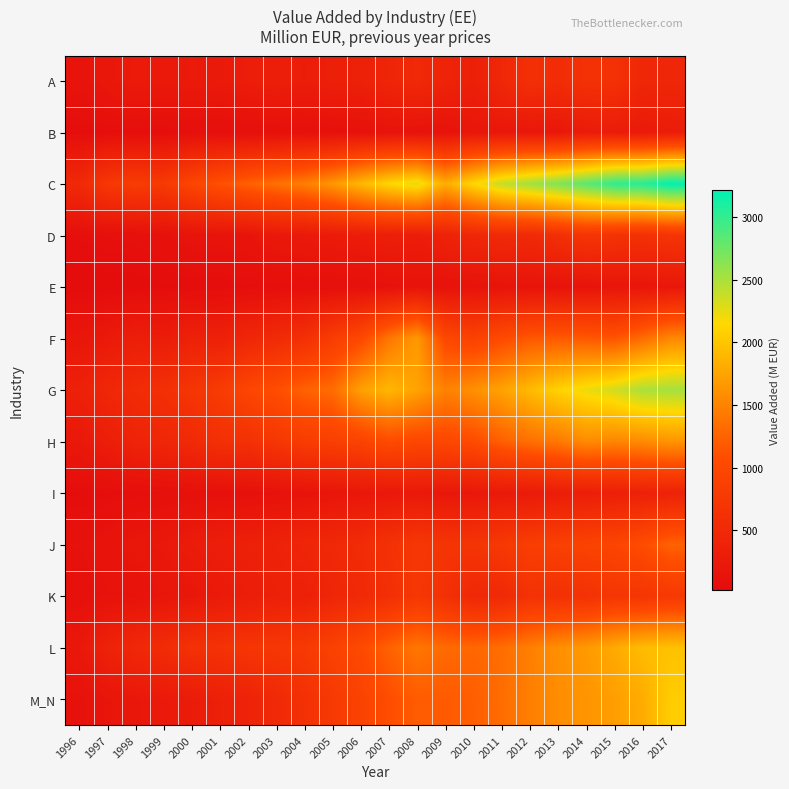

Rank the series by their maximum value, from highest to lowest.

C, G, M_N, L, F, H, J, K, D, A, I, B, E